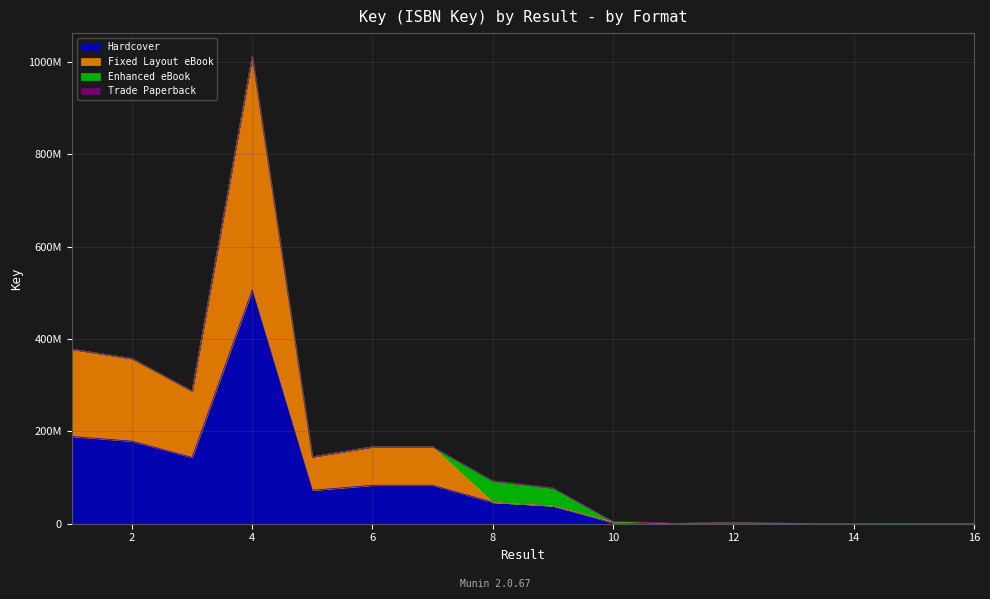

What is the value of the Fixed Layout eBook point at the 1st from the left?

378111892